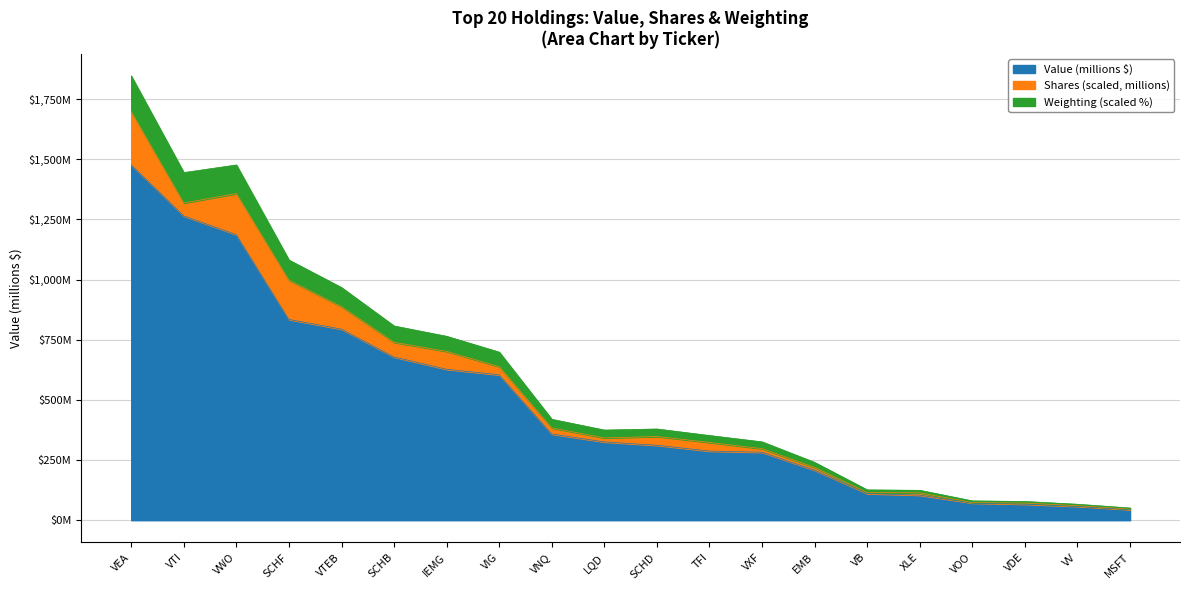

What is the label of the 12th point from the left?

TFI